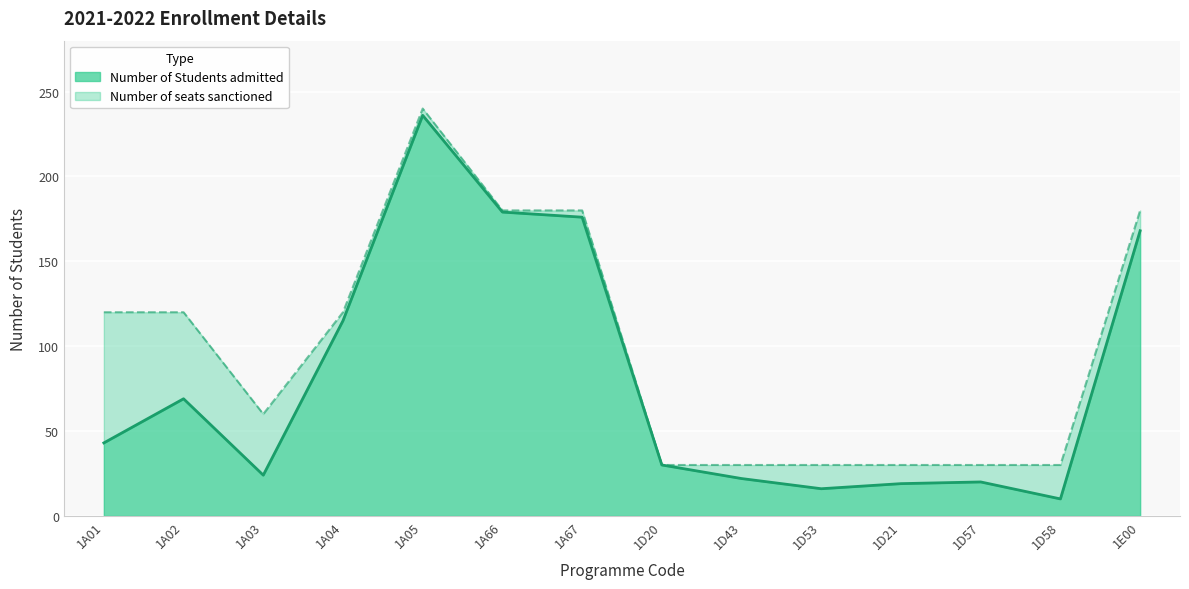

What is the difference between the second highest and minimum values in the Number of Students admitted series?

169